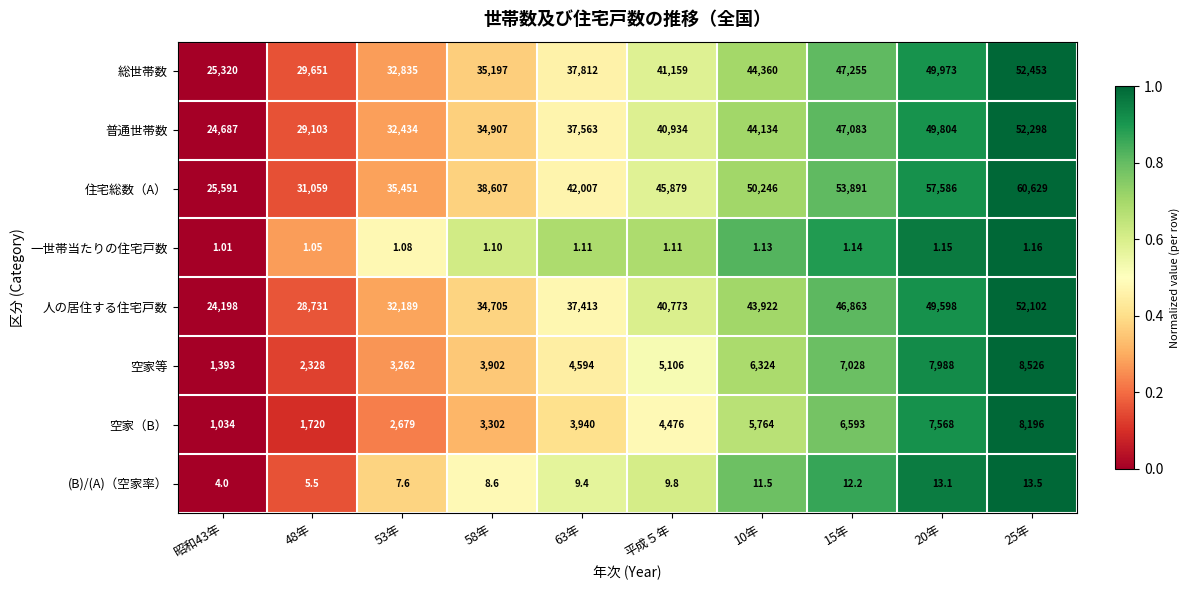

Between 63年 and 10年, which series saw the biggest shift?

住宅総数（A）